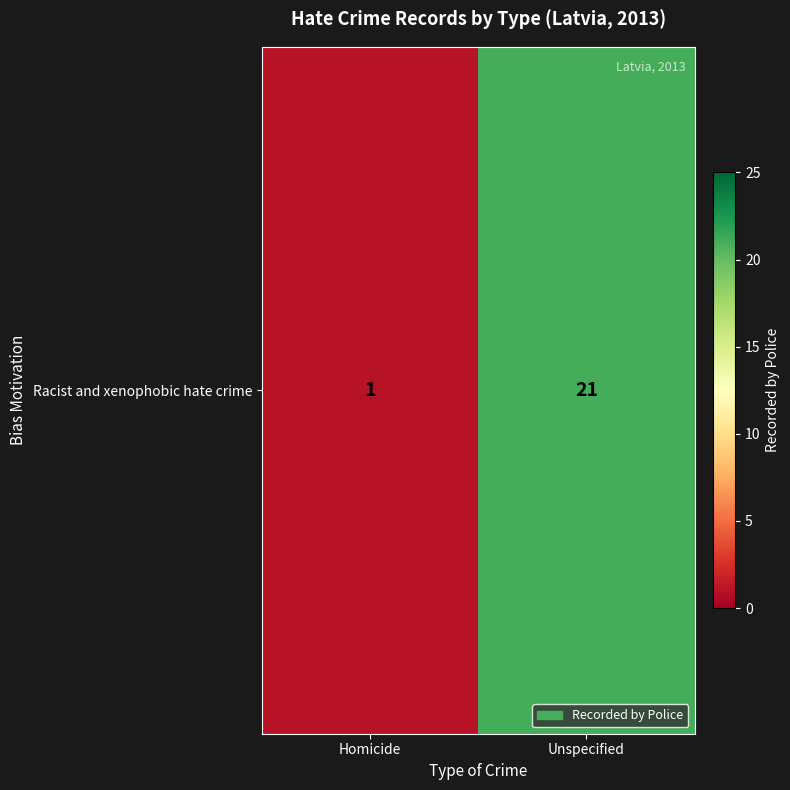

Rank the categories by value from highest to lowest.

Unspecified, Homicide